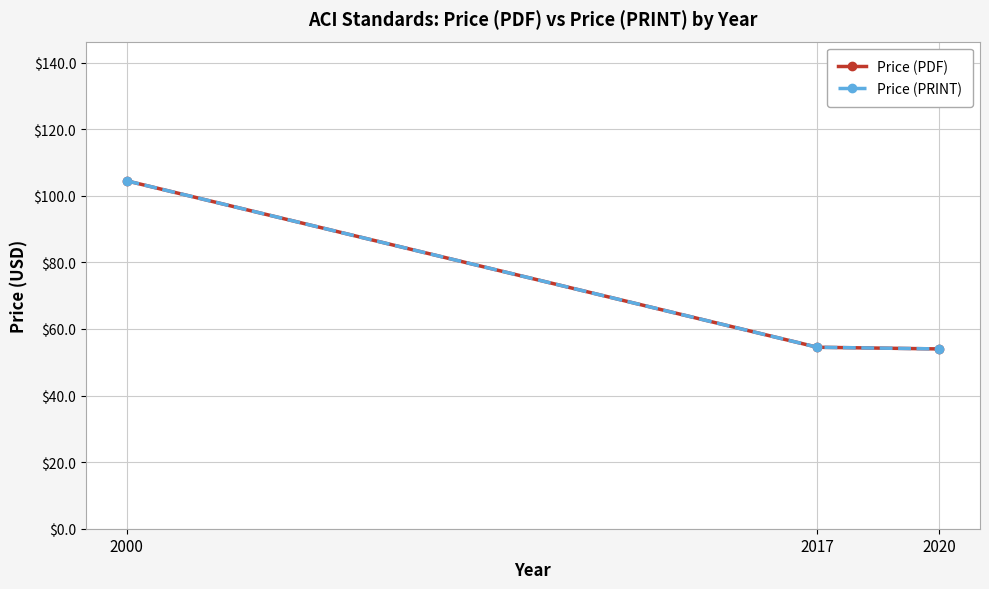

Is the value of Price (PRINT) at 2000 greater than the value of Price (PDF) at 2000?

No